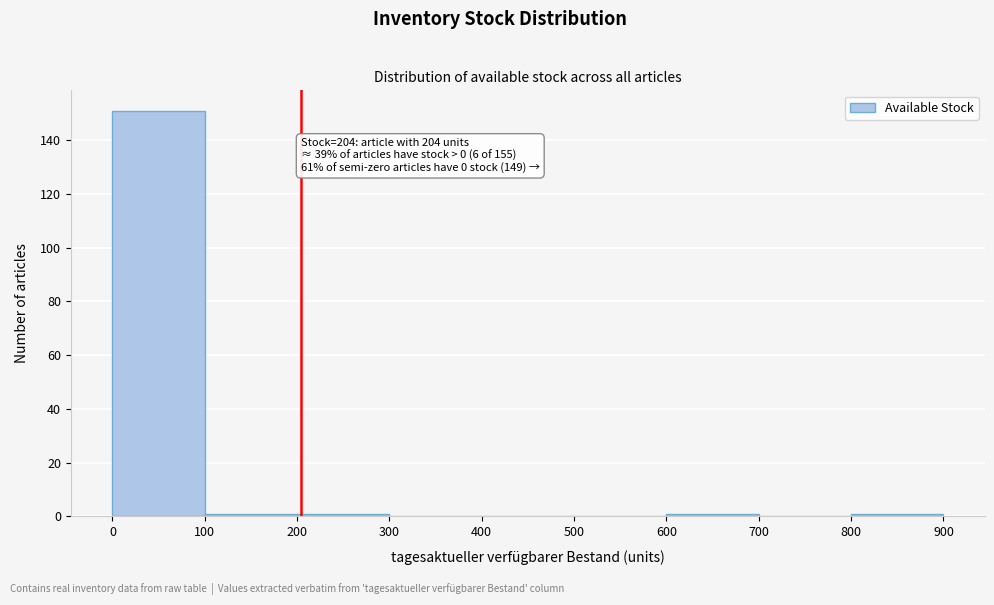

Which range on the x-axis has the tallest bar?

0 to 100